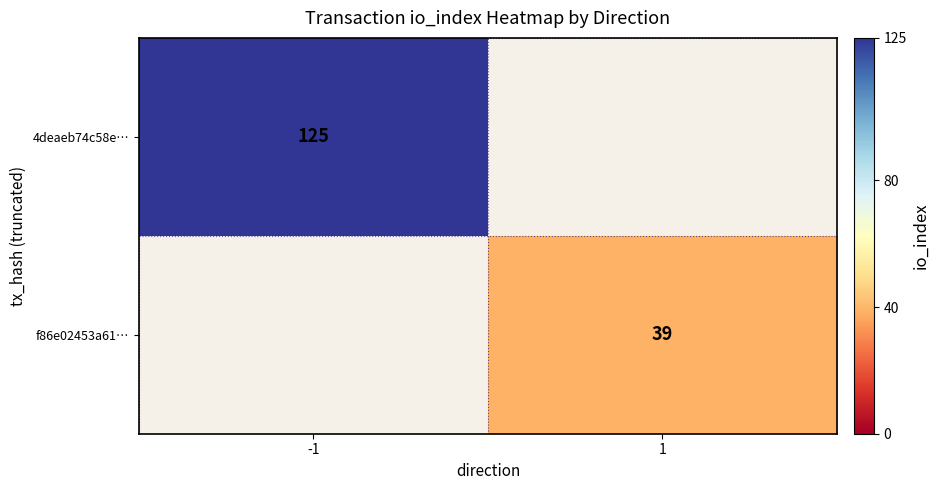

At which category does the chart reach its peak across all series?

-1